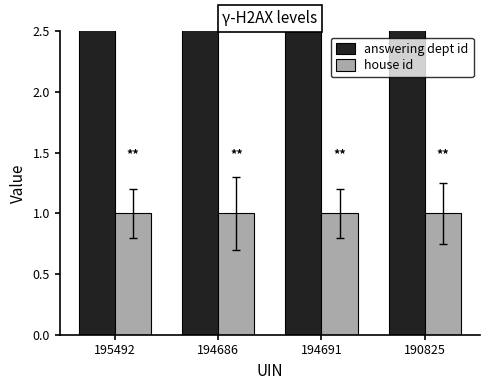

Reading right to left, list all the values displayed in this chart.

answering dept id: 10	10	10	10
house id: 1	1	1	1